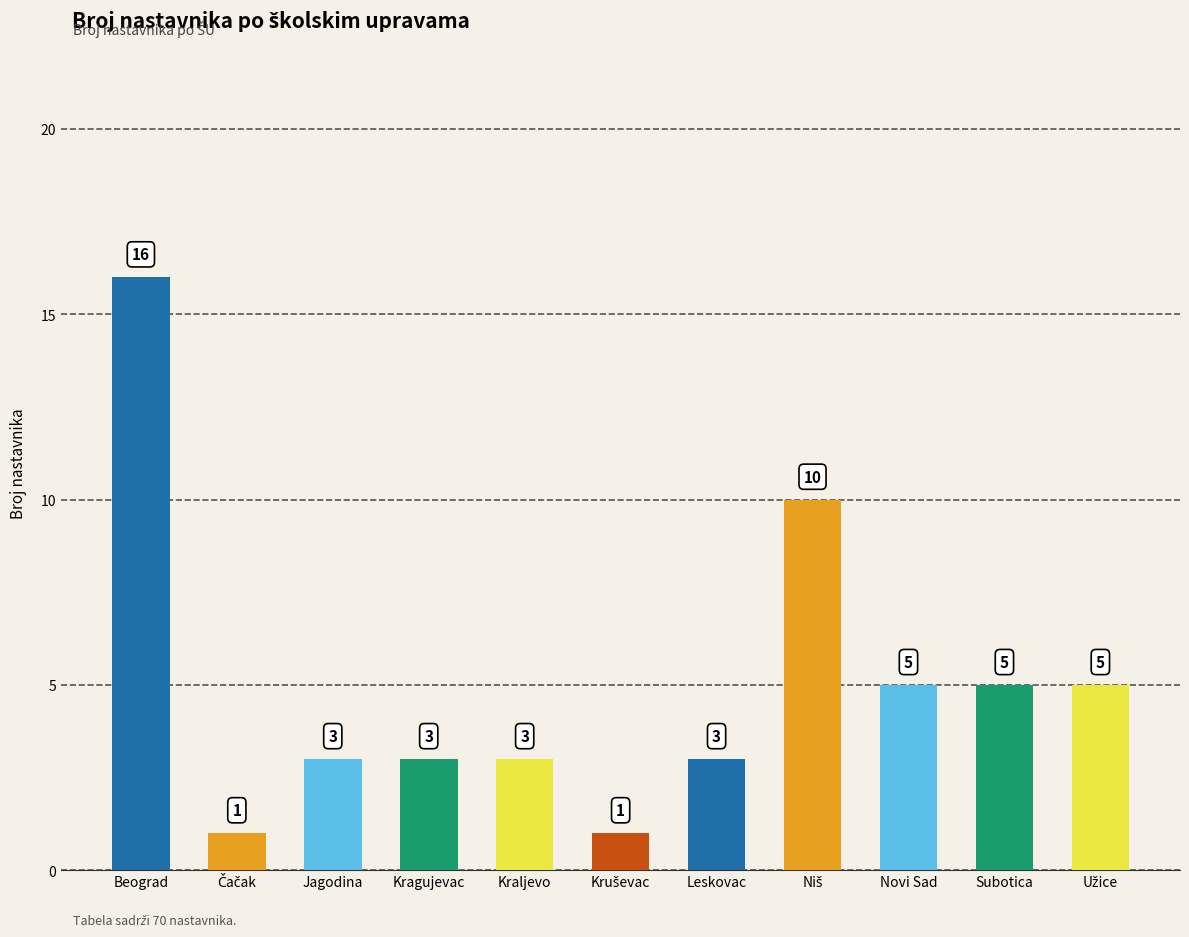

Which category has the highest value across all series?

Beograd